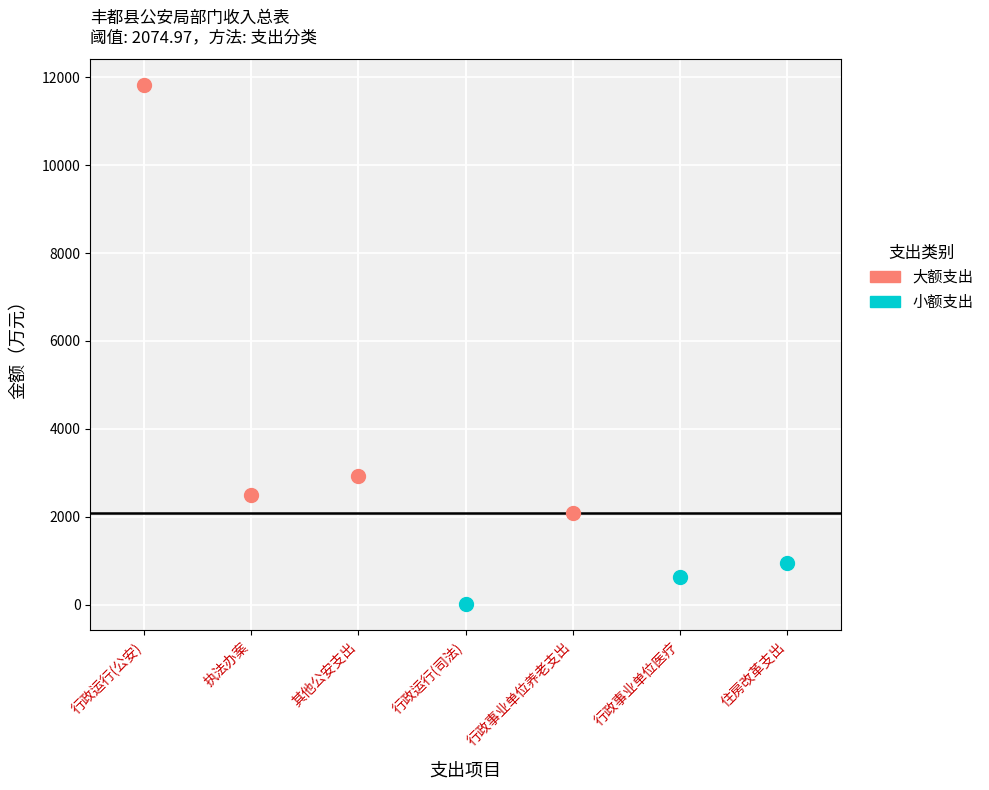

Which series reaches the maximum Y coordinate?

大额支出